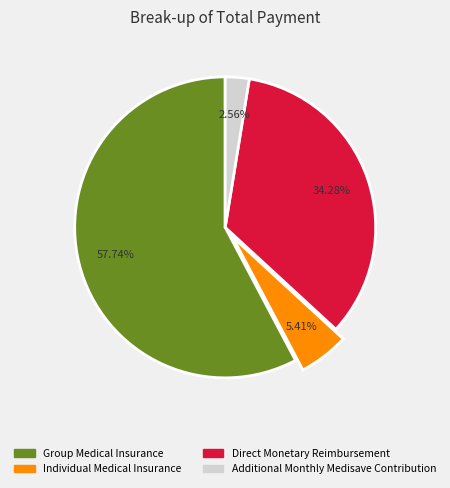

To the nearest percent, what percentage of the pie is Direct Monetary Reimbursement?

34%